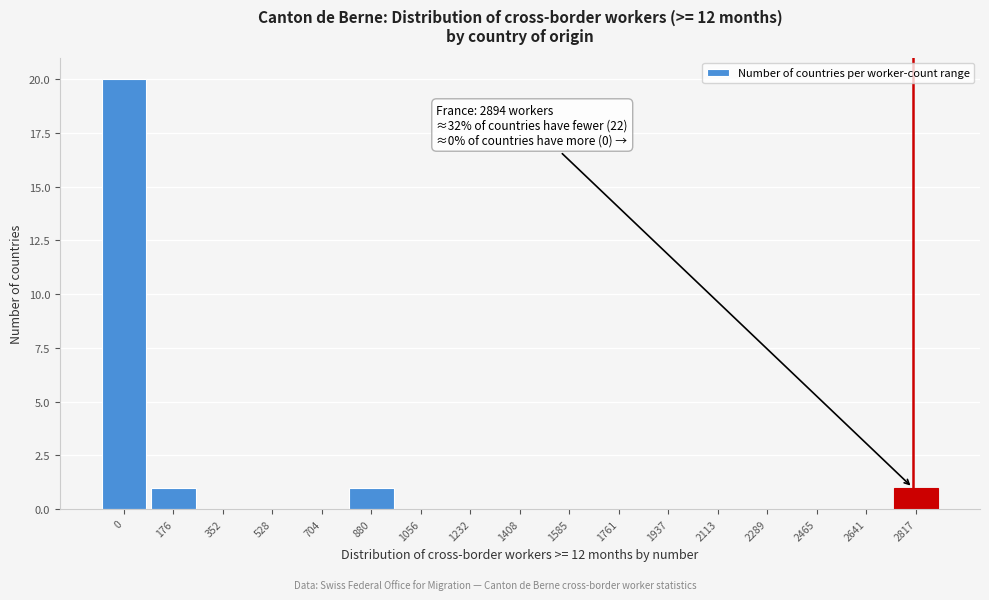

Reading left to right, what are all the values shown in this chart?

0=20	176=1	352=0	528=0	704=0	880=1	1056=0	1232=0	1408=0	1585=0	1761=0	1937=0	2113=0	2289=0	2465=0	2641=0	2817=1